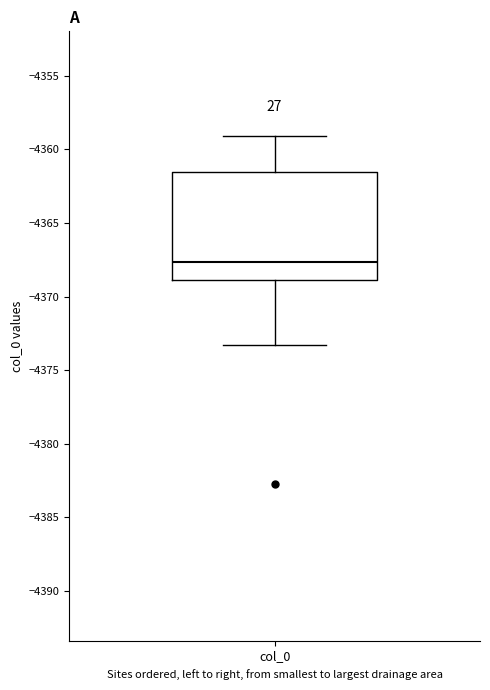

Where does the lower whisker of the box for col_0 end on the y-axis? The values are not printed on the chart, so give them approximately, as read against the axis.

-4373.5